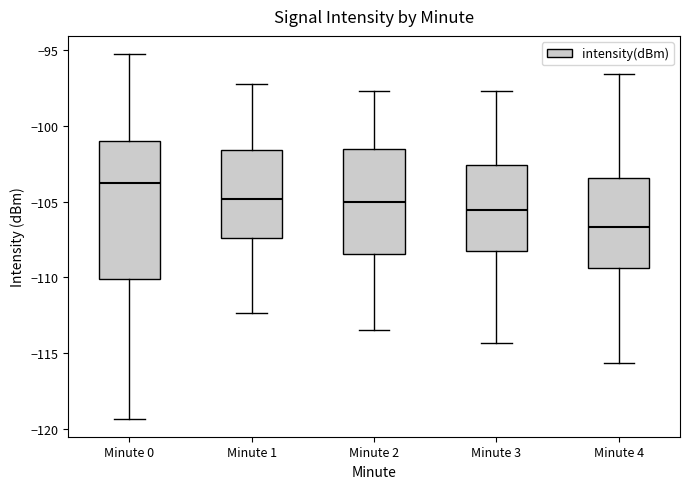

Which box is the tallest, from its lower edge to its upper edge?

Minute 0